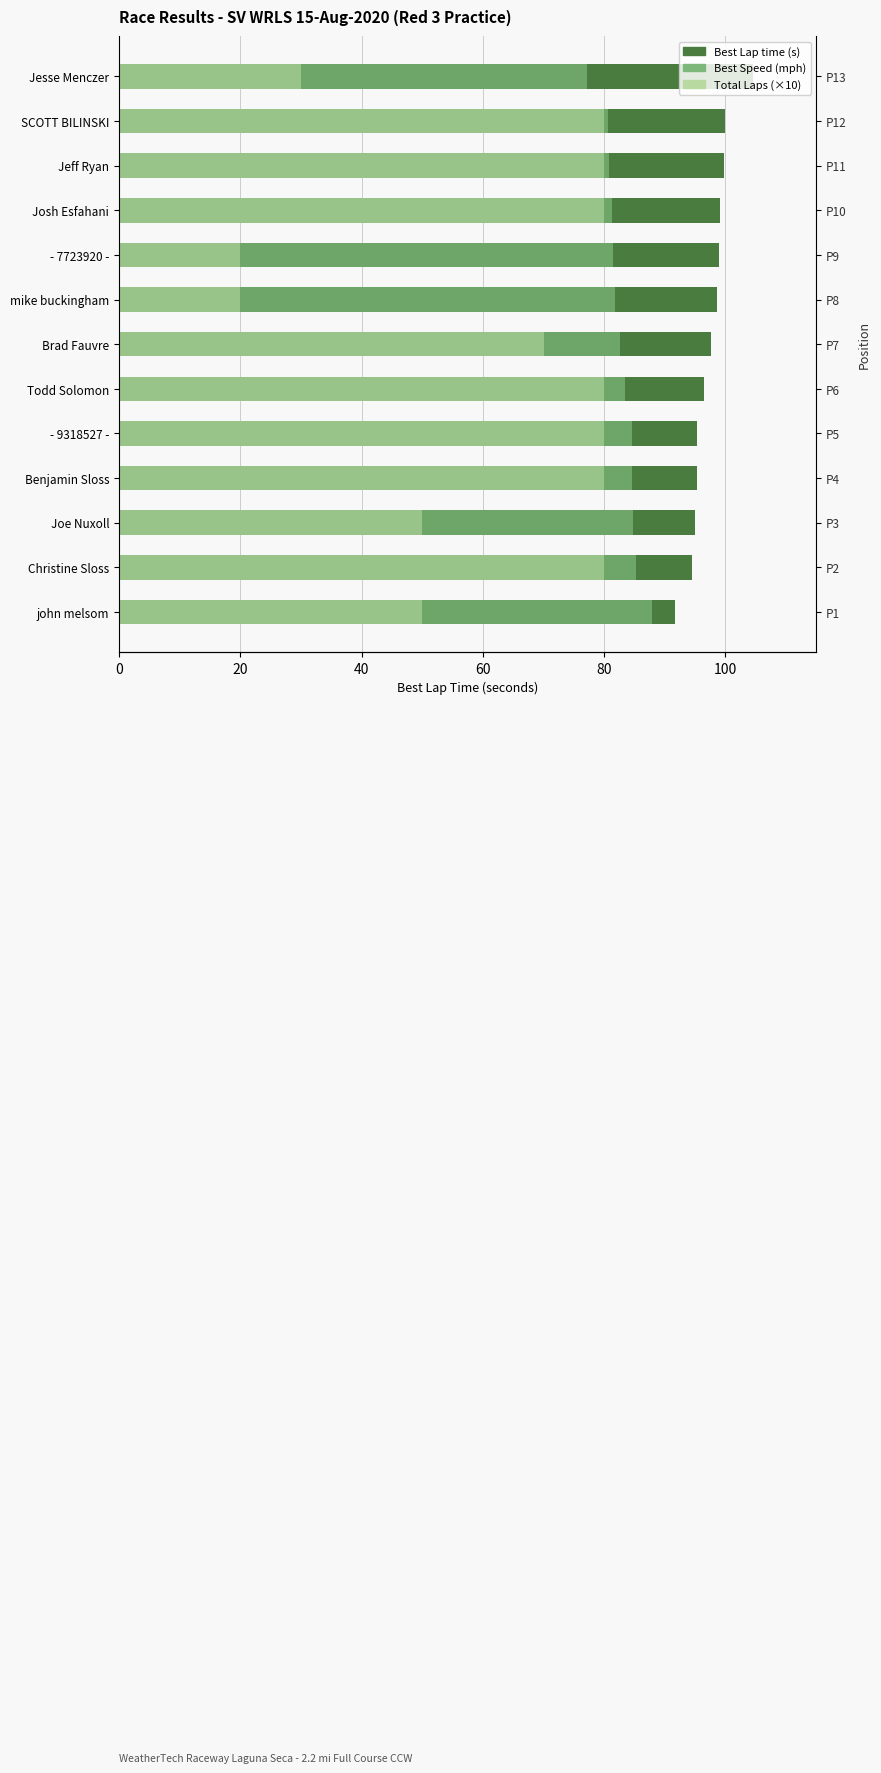

How many data points in Total Laps (×10) are less than 80?

6